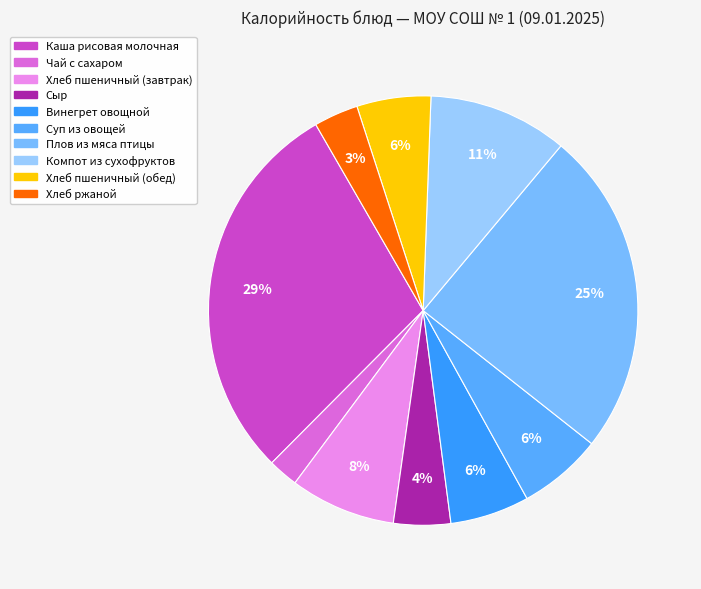

How many slices are in this pie chart?

10